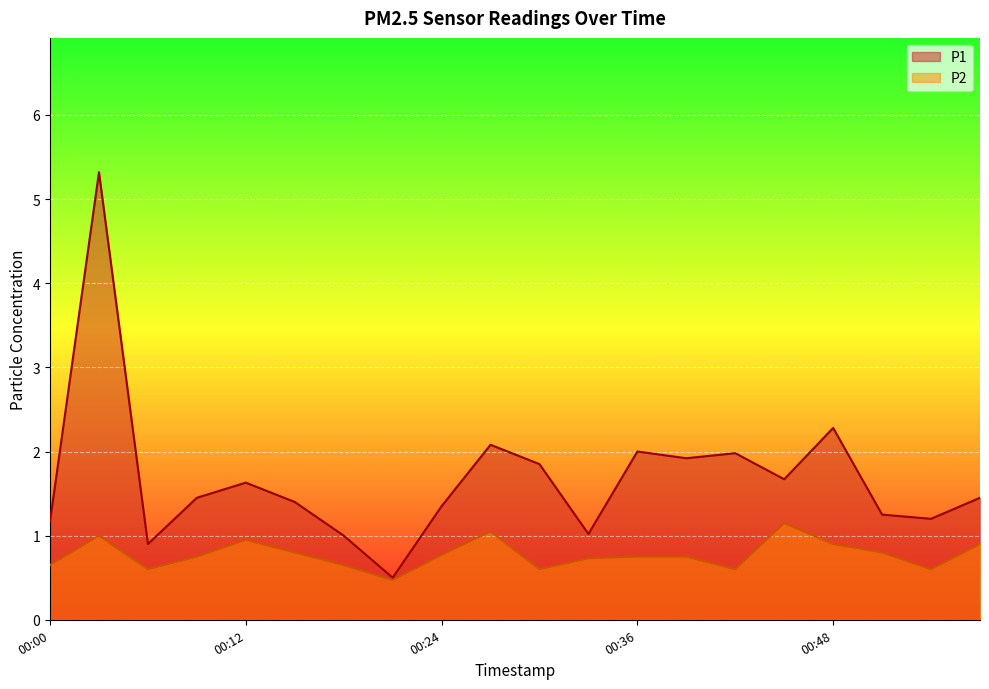

The P1 series shows 1.7 at 00:52. True or false?

False